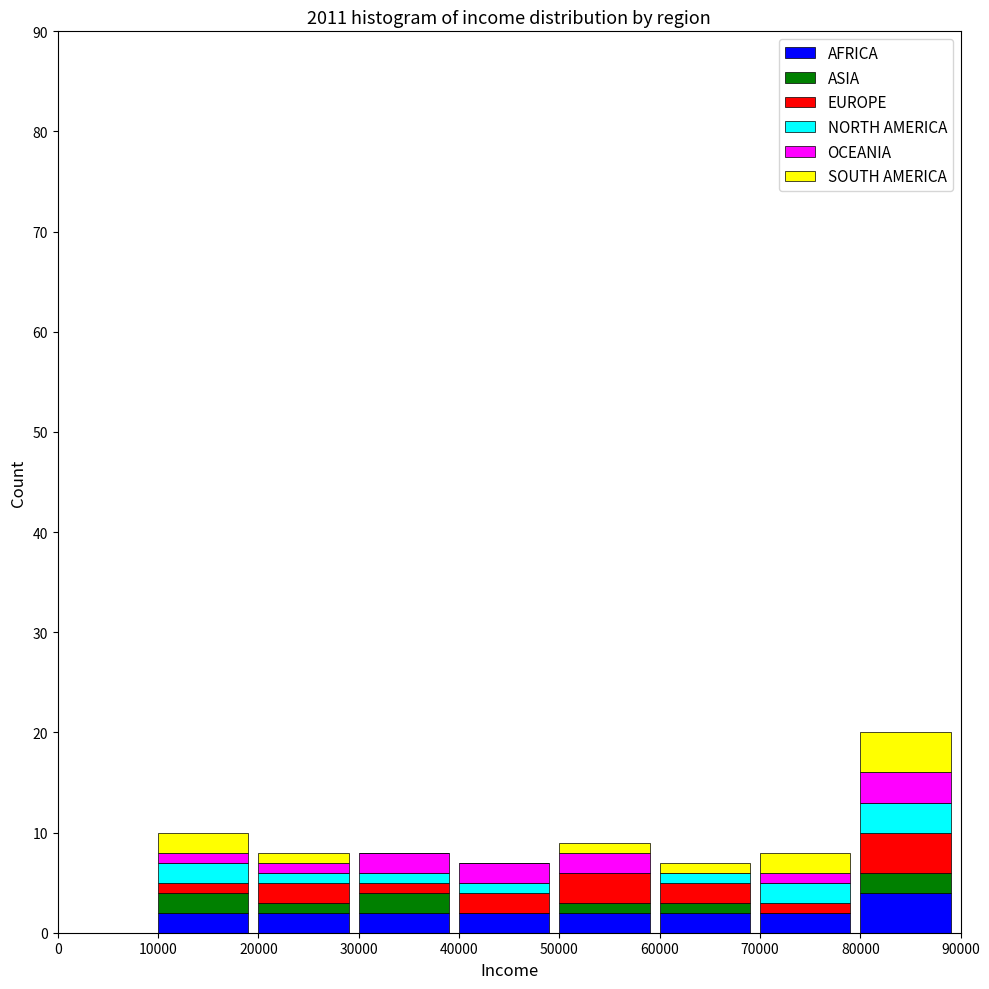

At which label does AFRICA reach its peak?

80000